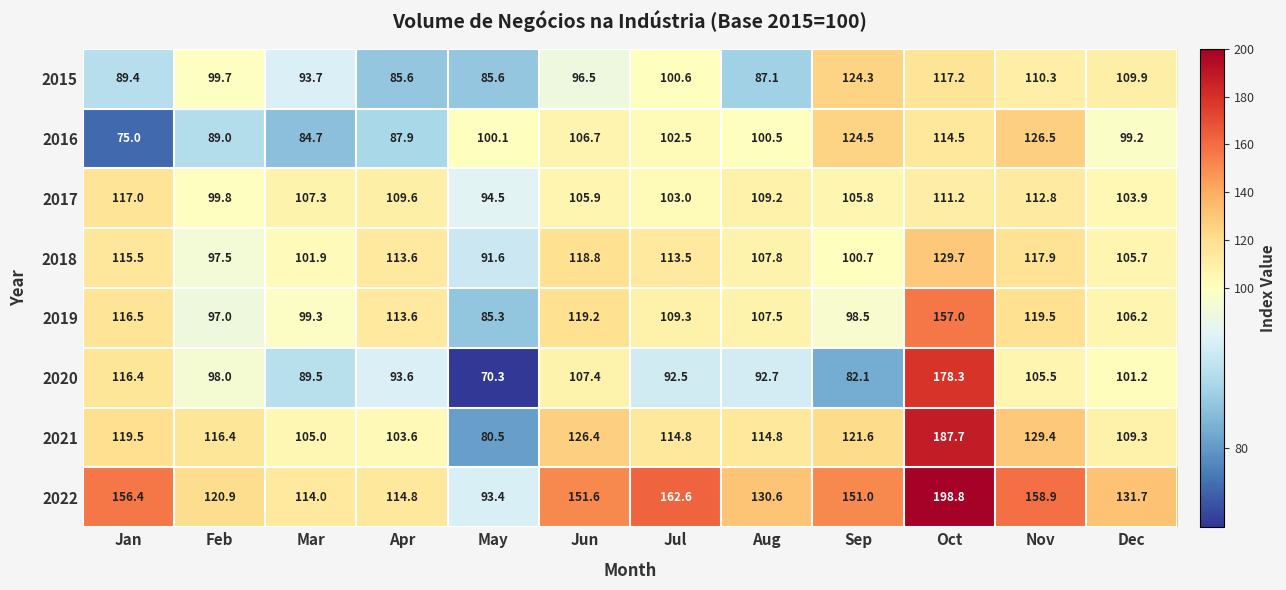

What is the average value of the 2015 series?

100.0